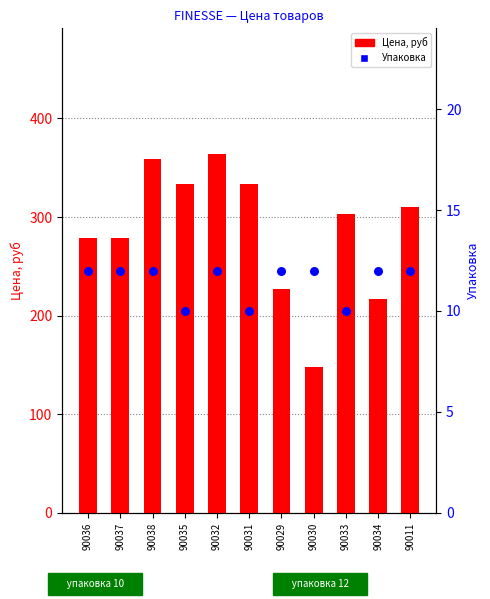

At which category is the sum across all series the highest?

90032